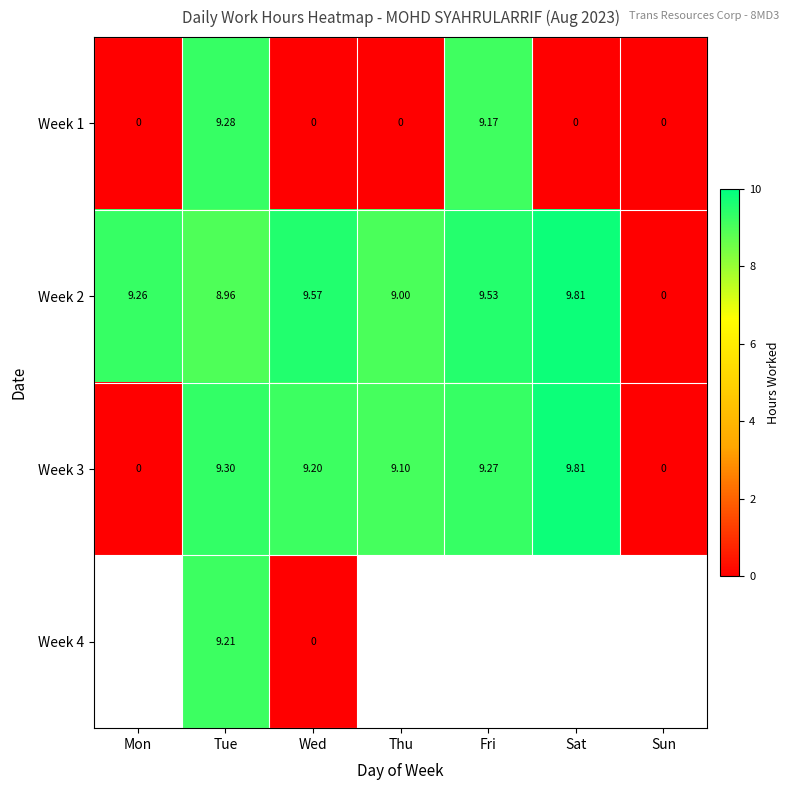

Which has a higher value, Sun or Wed?

Sun